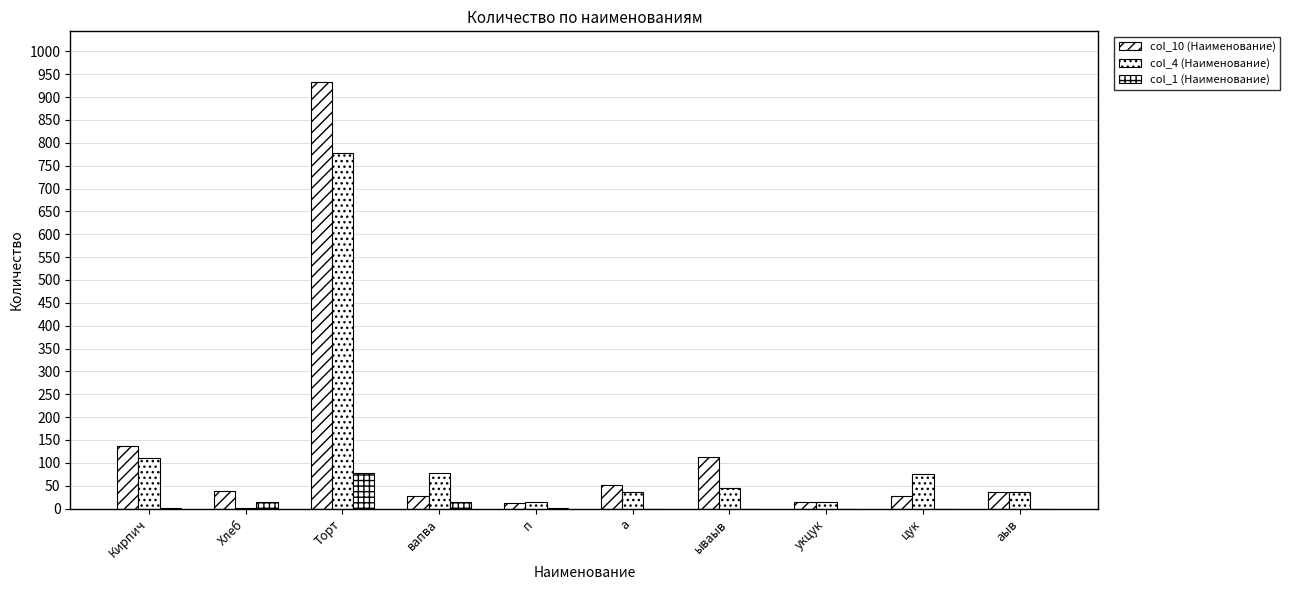

How many series are shown in this chart?

3